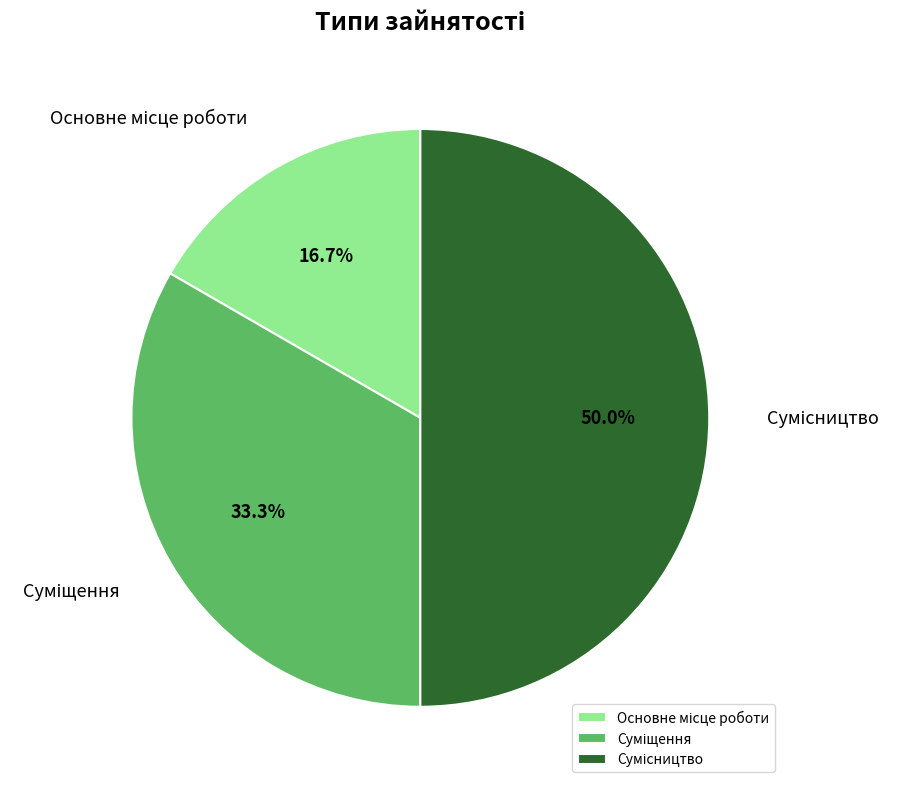

The Суміщення slice represents 41% of the pie. True or false?

False